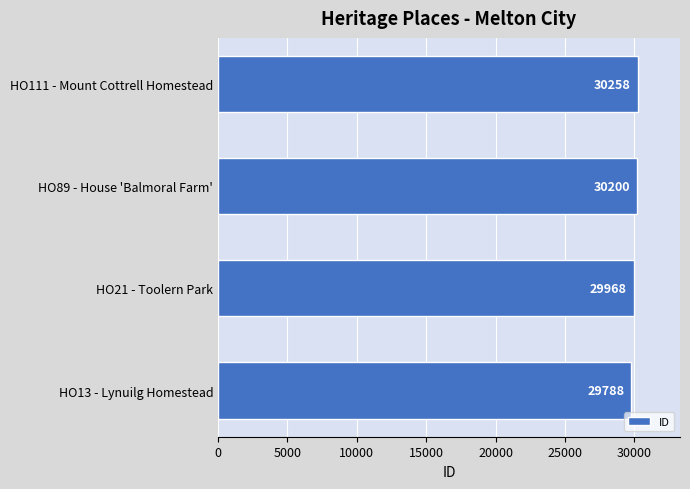

What is the sum of all values?

120214